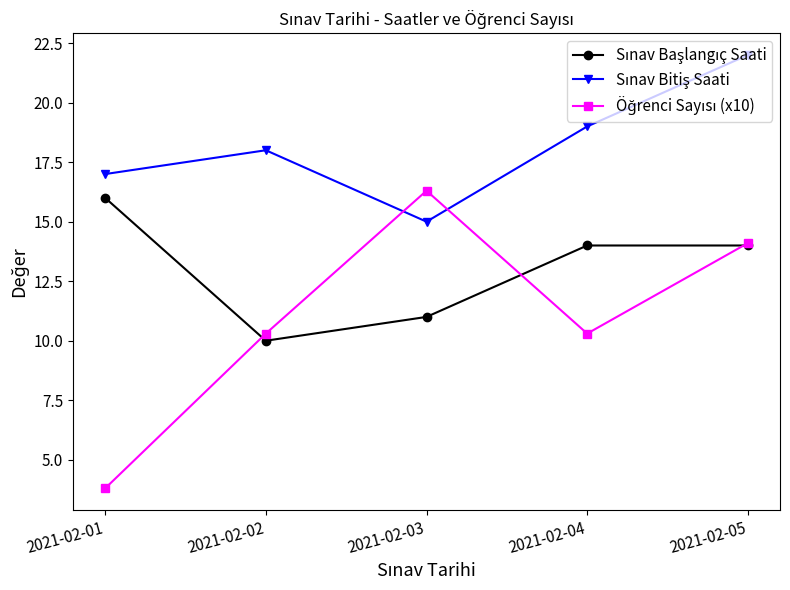

Which label corresponds to the largest value in the chart?

2021-02-05